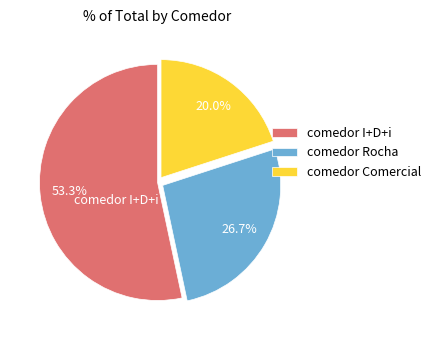

To the nearest percent, what is the combined percentage of comedor Comercial and comedor I+D+i?

73%